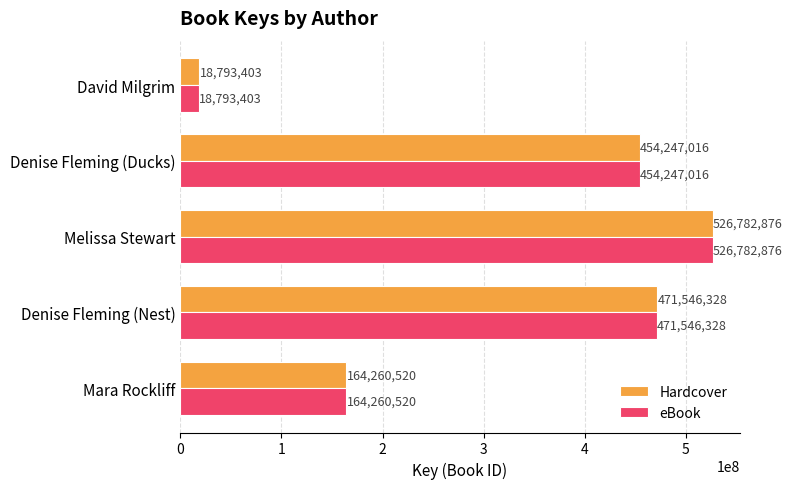

Is it true that Hardcover equals 164260520 at Mara Rockliff?

True